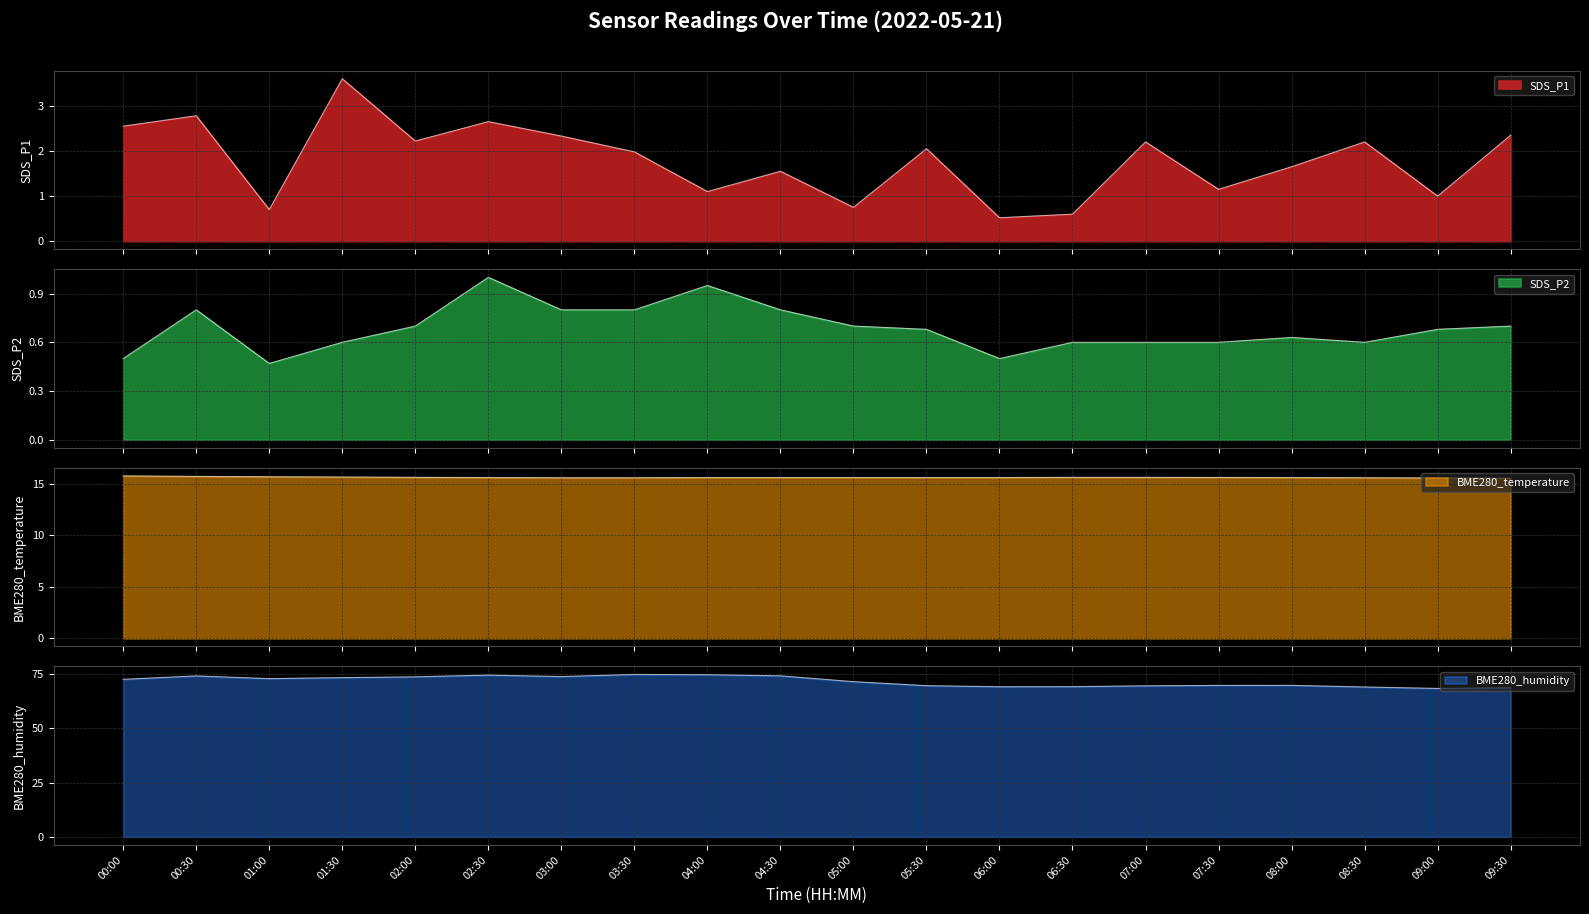

What is the value of the SDS_P2 point at the 5th from the left?

0.7